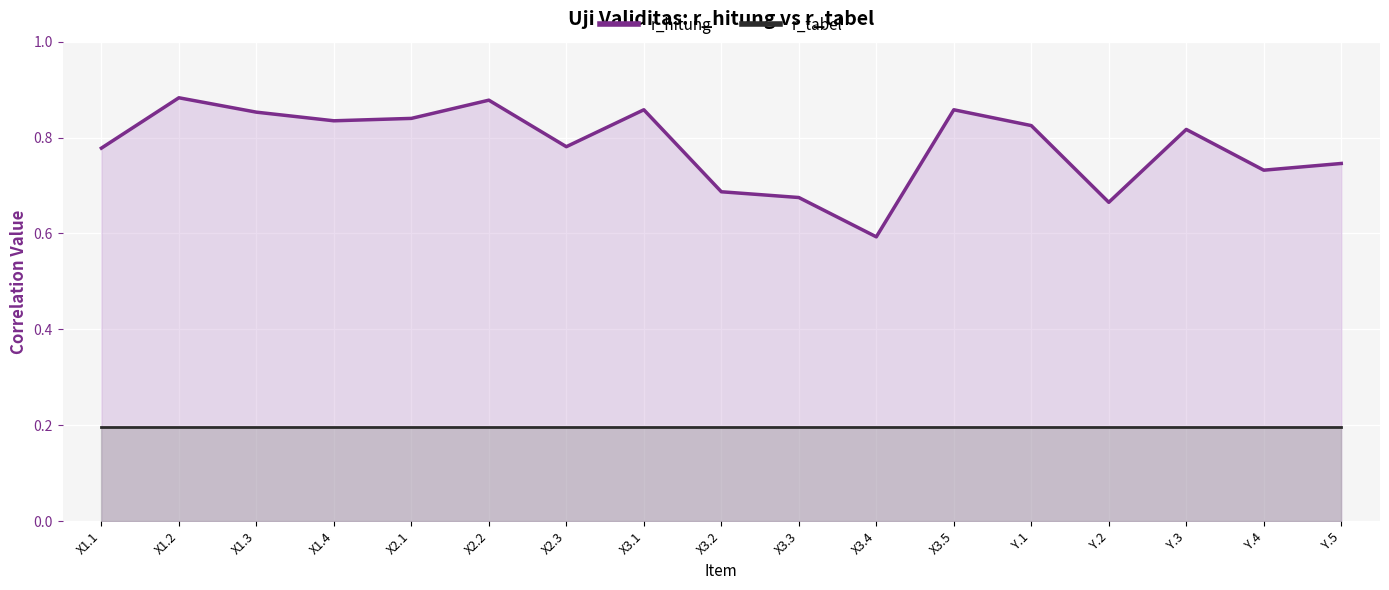

Reading left to right, what are all the values shown in this chart?

r_hitung: X1.1=0.8	X1.2=0.9	X1.3=0.9	X1.4=0.8	X2.1=0.8	X2.2=0.9	X2.3=0.8	X3.1=0.9	X3.2=0.7	X3.3=0.7	X3.4=0.6	X3.5=0.9	Y.1=0.8	Y.2=0.7	Y.3=0.8	Y.4=0.7	Y.5=0.7
r_tabel: X1.1=0.2	X1.2=0.2	X1.3=0.2	X1.4=0.2	X2.1=0.2	X2.2=0.2	X2.3=0.2	X3.1=0.2	X3.2=0.2	X3.3=0.2	X3.4=0.2	X3.5=0.2	Y.1=0.2	Y.2=0.2	Y.3=0.2	Y.4=0.2	Y.5=0.2